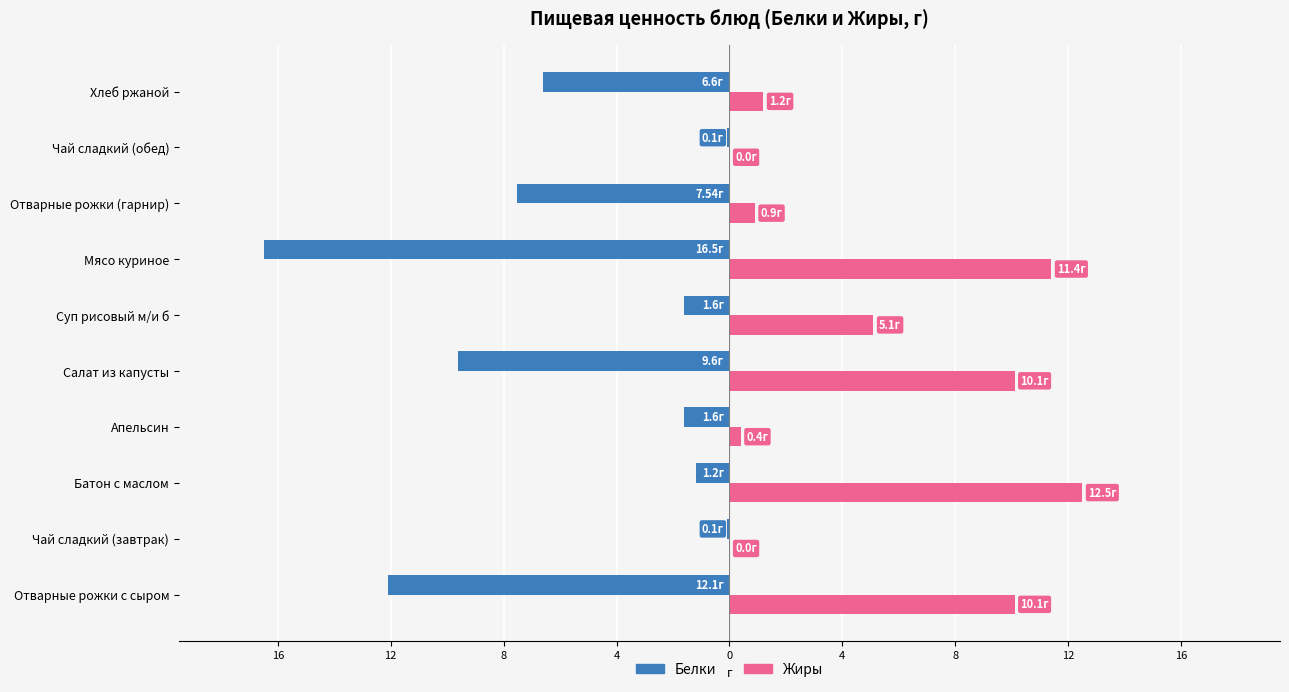

What are all the series names shown in the legend?

Белки, Жиры